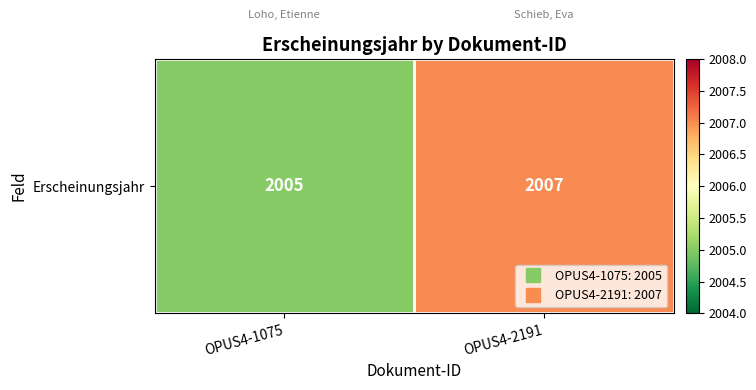

What is the ratio of the value at OPUS4-2191 to the value at OPUS4-1075?

1.0